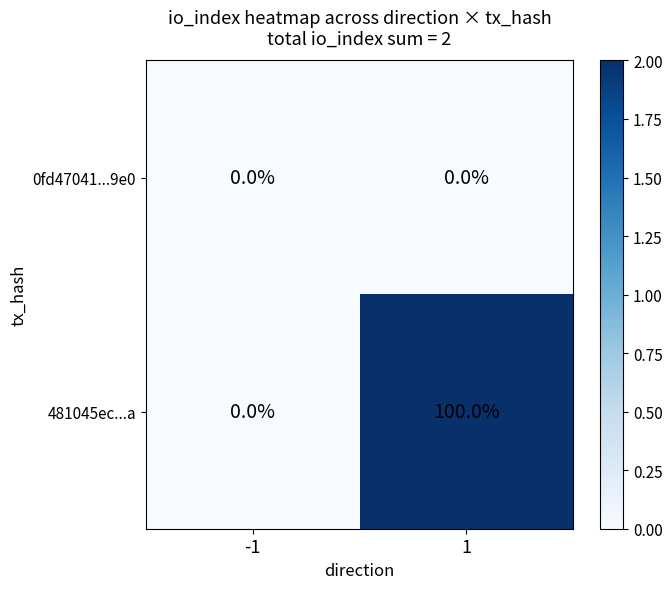

What is the maximum value for 481045ec...a?

100